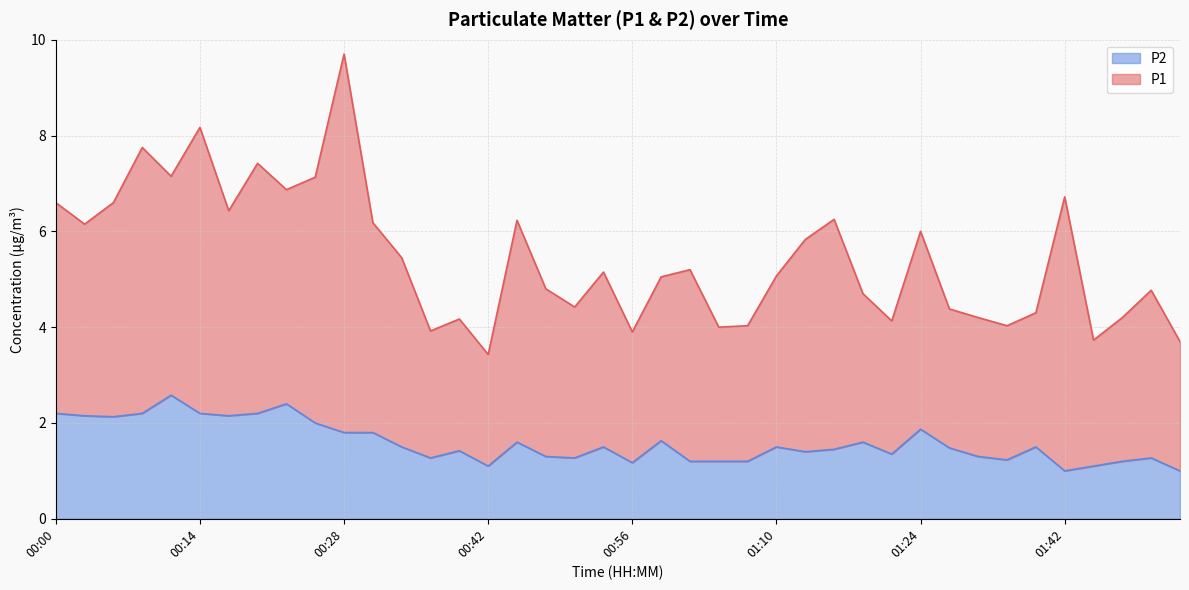

True or false: the data shows 1.6 at 00:45.

True